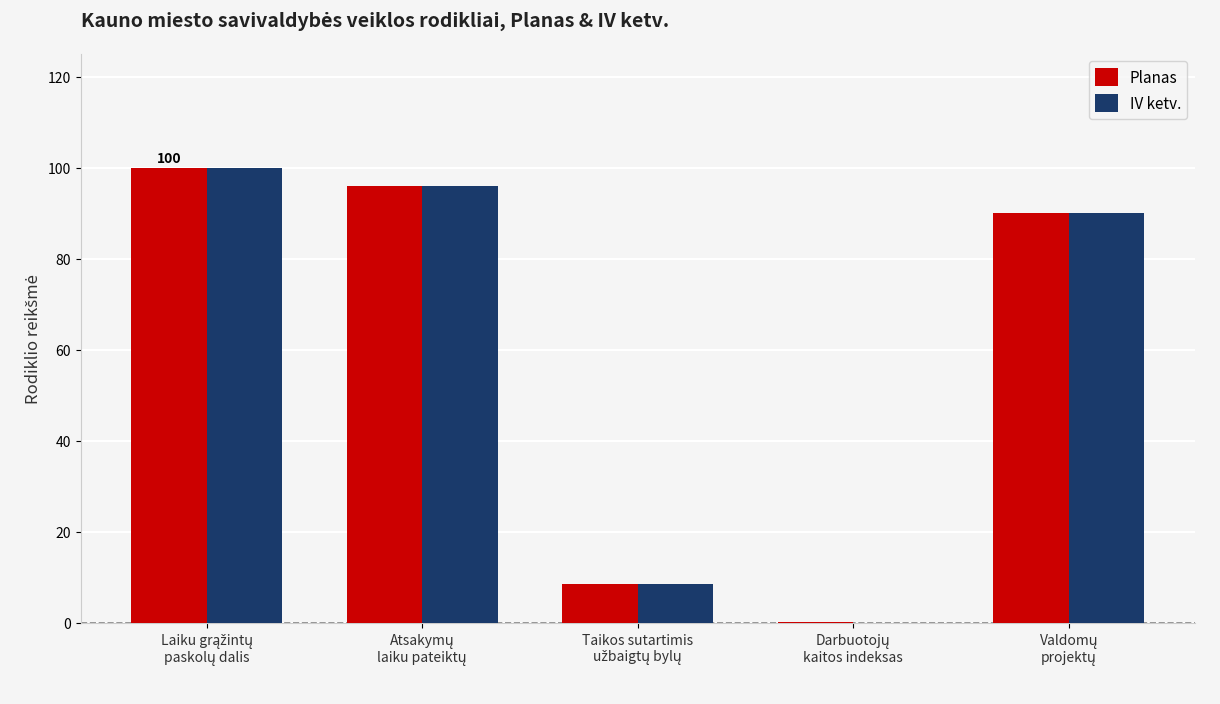

What is the sum of all Planas values?

294.8